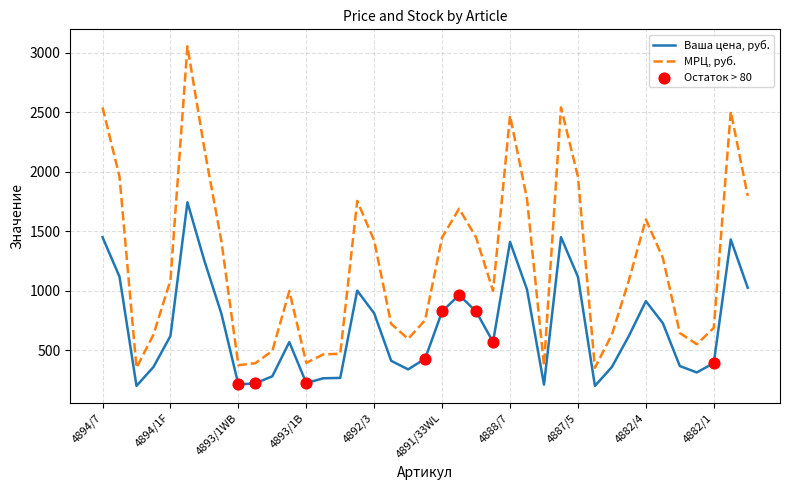

Which series has the largest range (max minus min)?

МРЦ, руб.